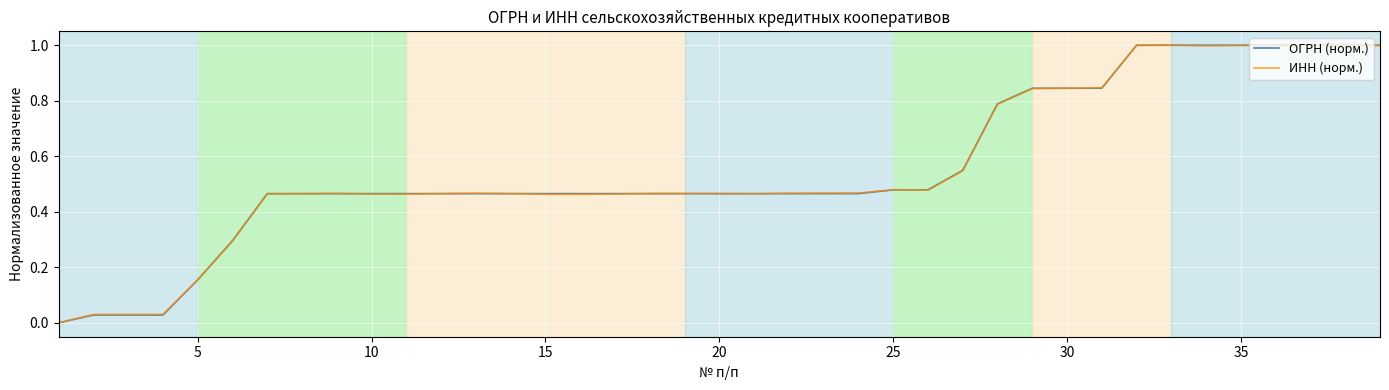

What is the maximum value for ИНН (норм.)?

1.0